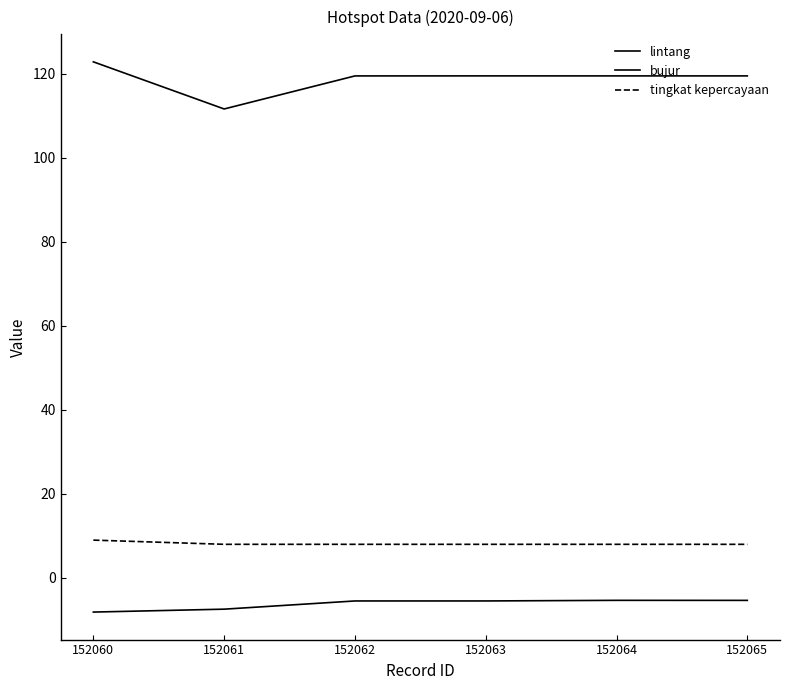

At which category is the sum across all series the highest?

152060